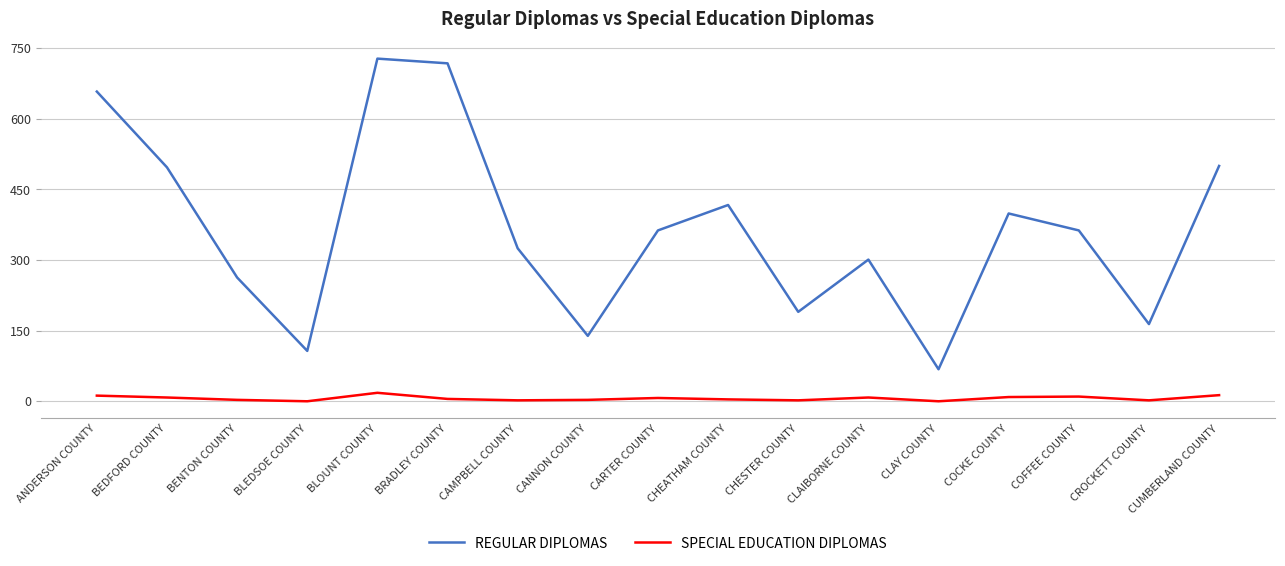

How many interior local peaks does the REGULAR DIPLOMAS series have?

4